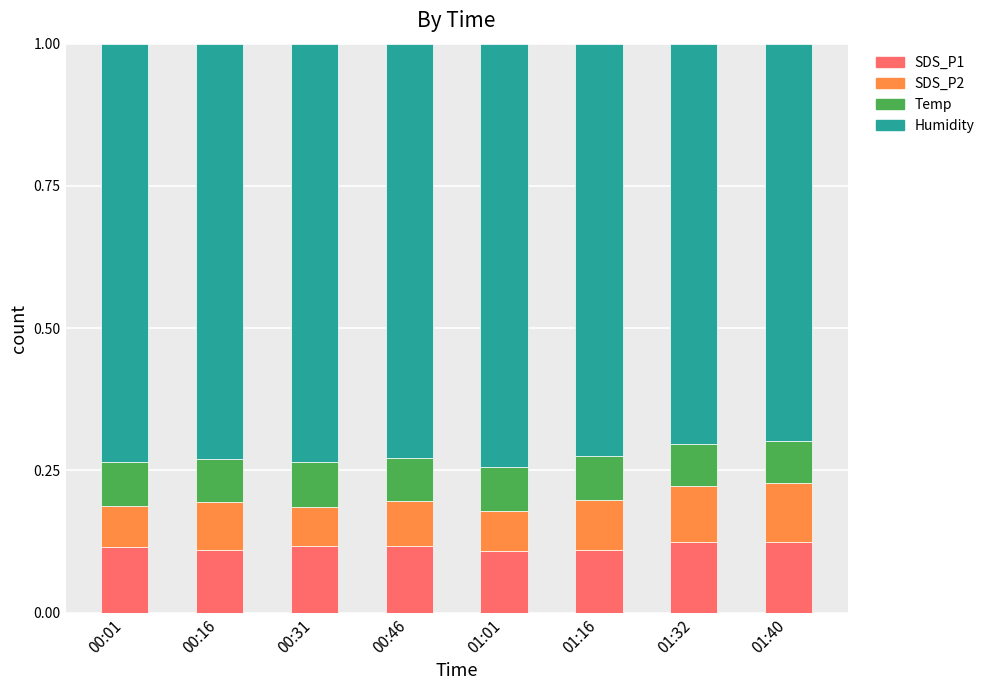

True or false: SDS_P1 has a value of 0.2 at 01:01.

False